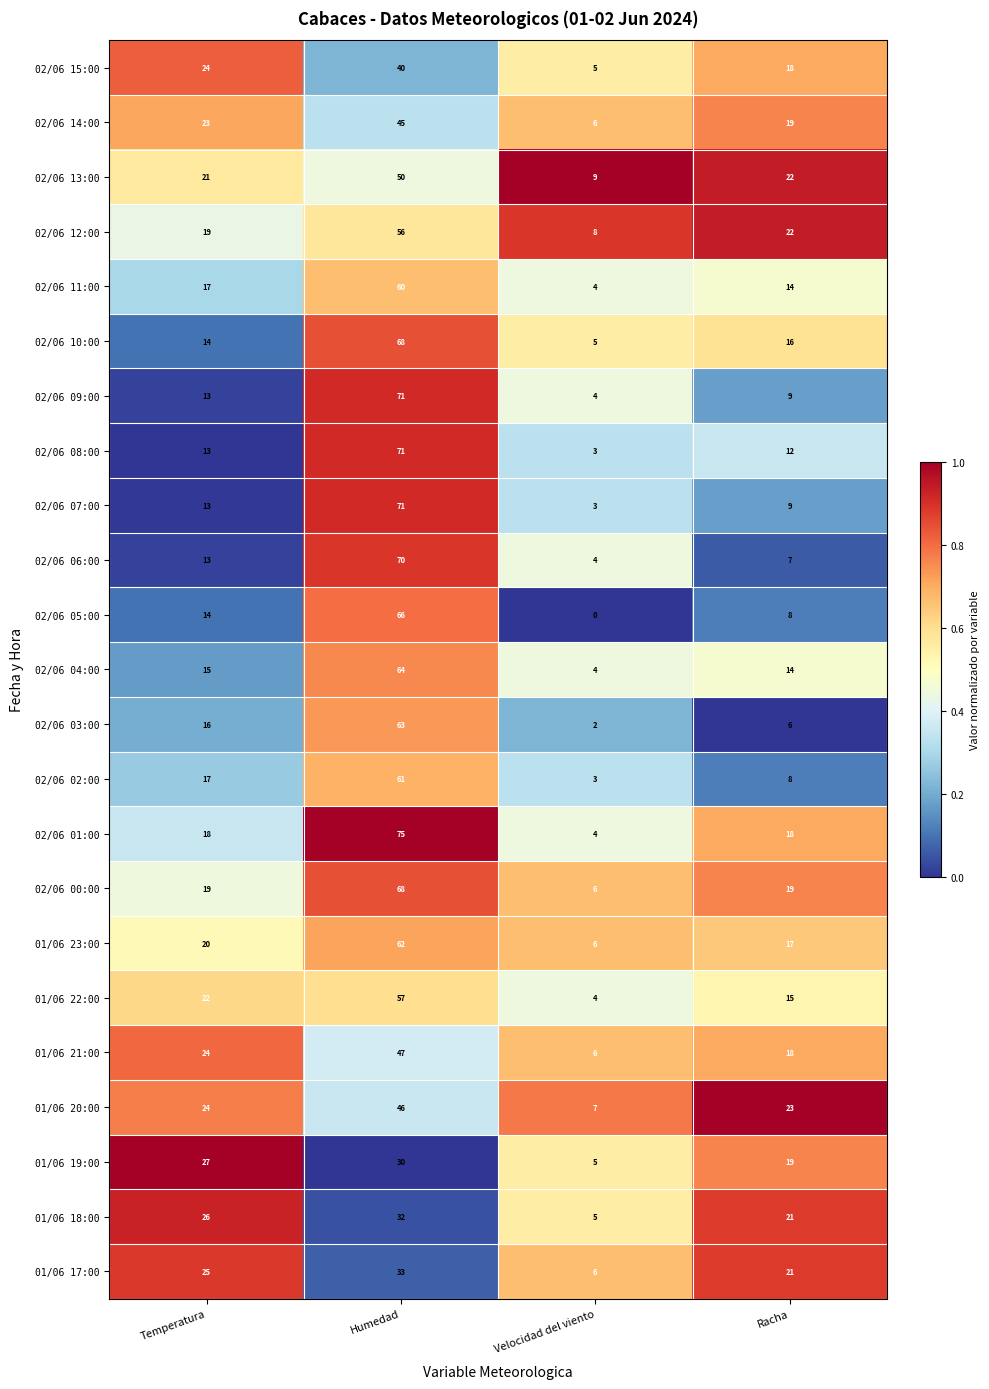

What is the spread (max minus min) of values at Racha?

17